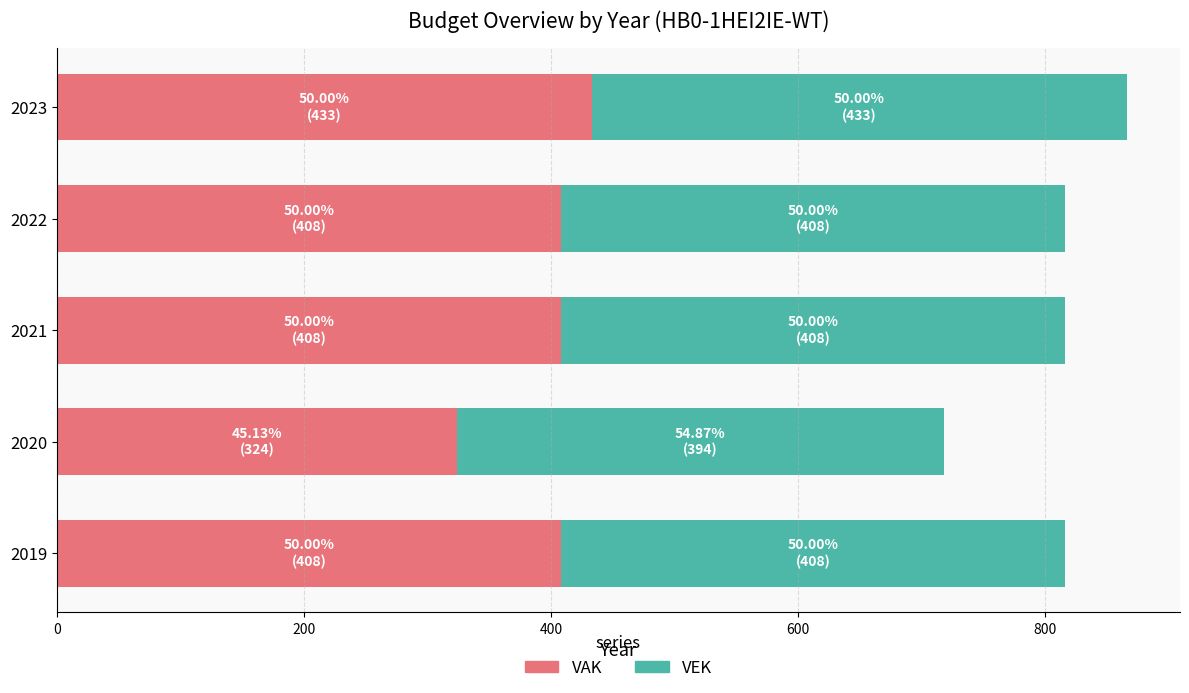

Which category has the highest value in the VAK series?

2023